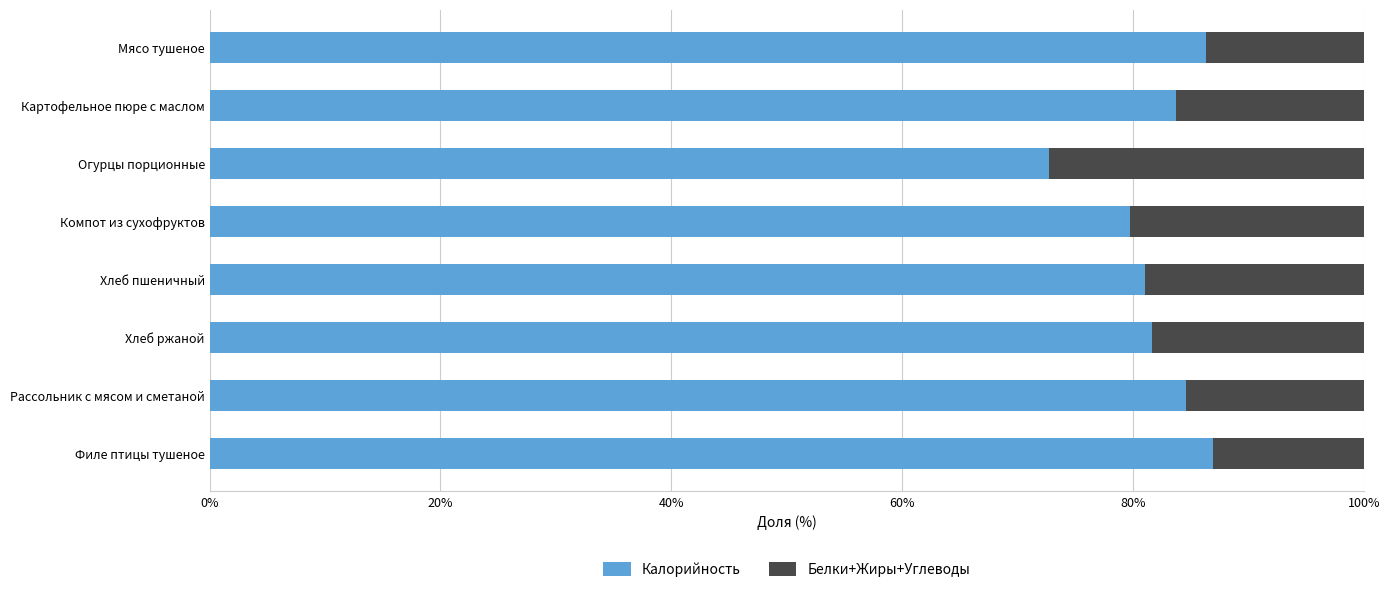

What is the sum of all Калорийность values?

656.7